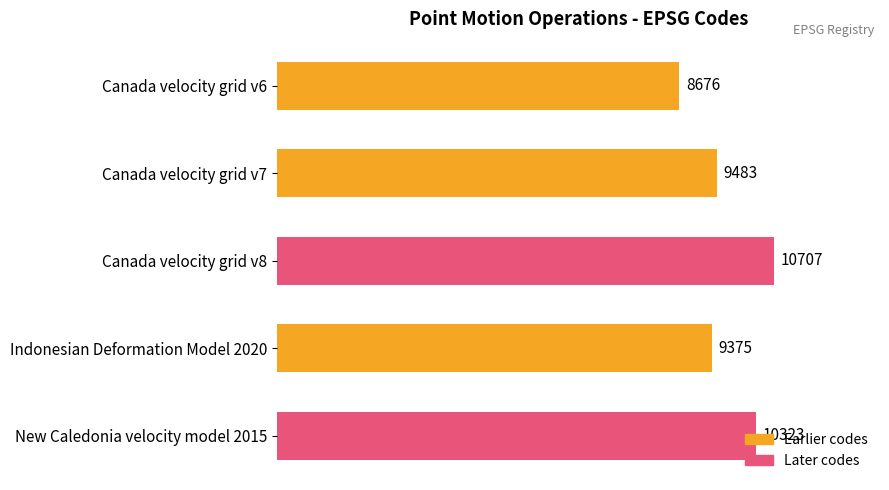

At which label is the value closest to 9691?

Canada velocity grid v7